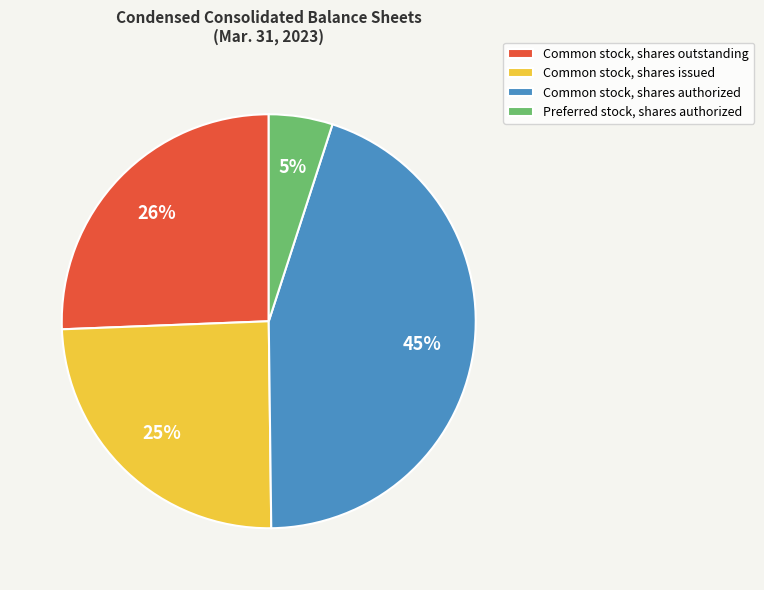

Count the number of slices in the pie.

4